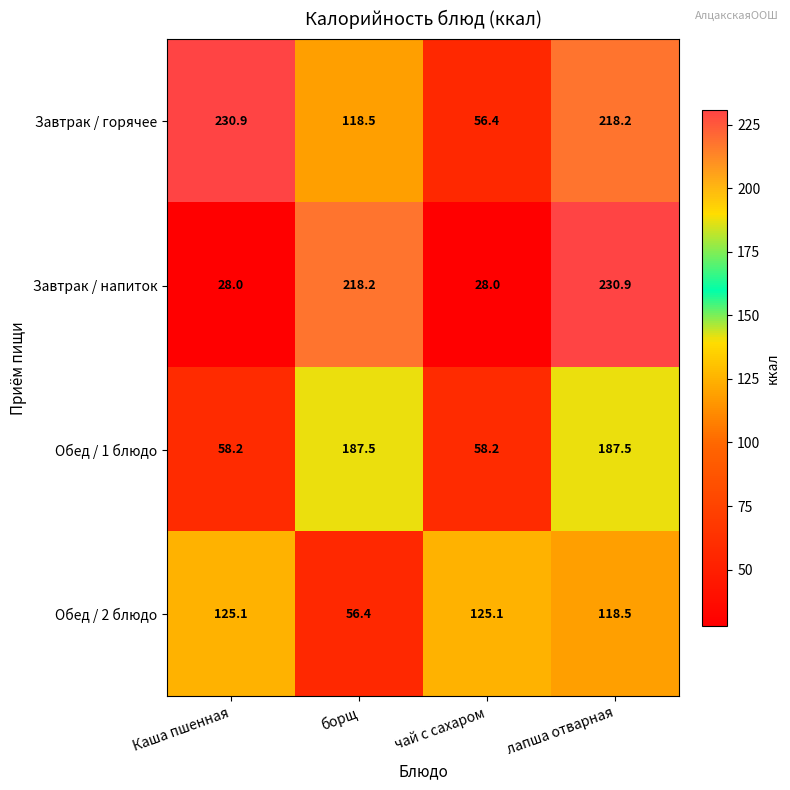

Rank the series at борщ from highest to lowest value.

Завтрак / напиток, Обед / 1 блюдо, Завтрак / горячее, Обед / 2 блюдо